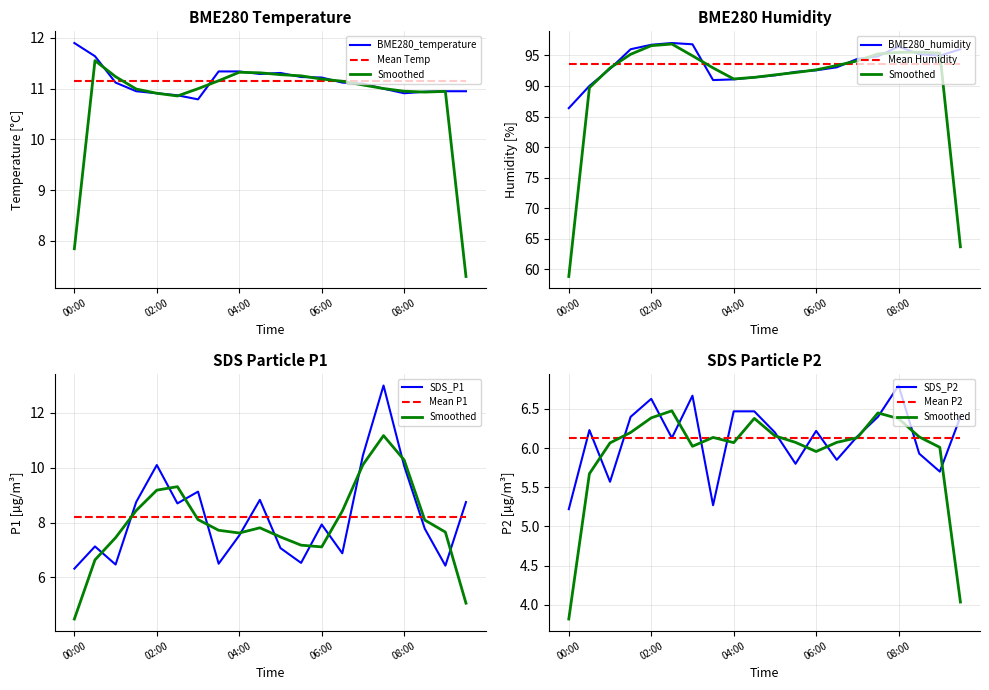

True or false: SDS_P1 and SDS_P2 cross at least once.

False